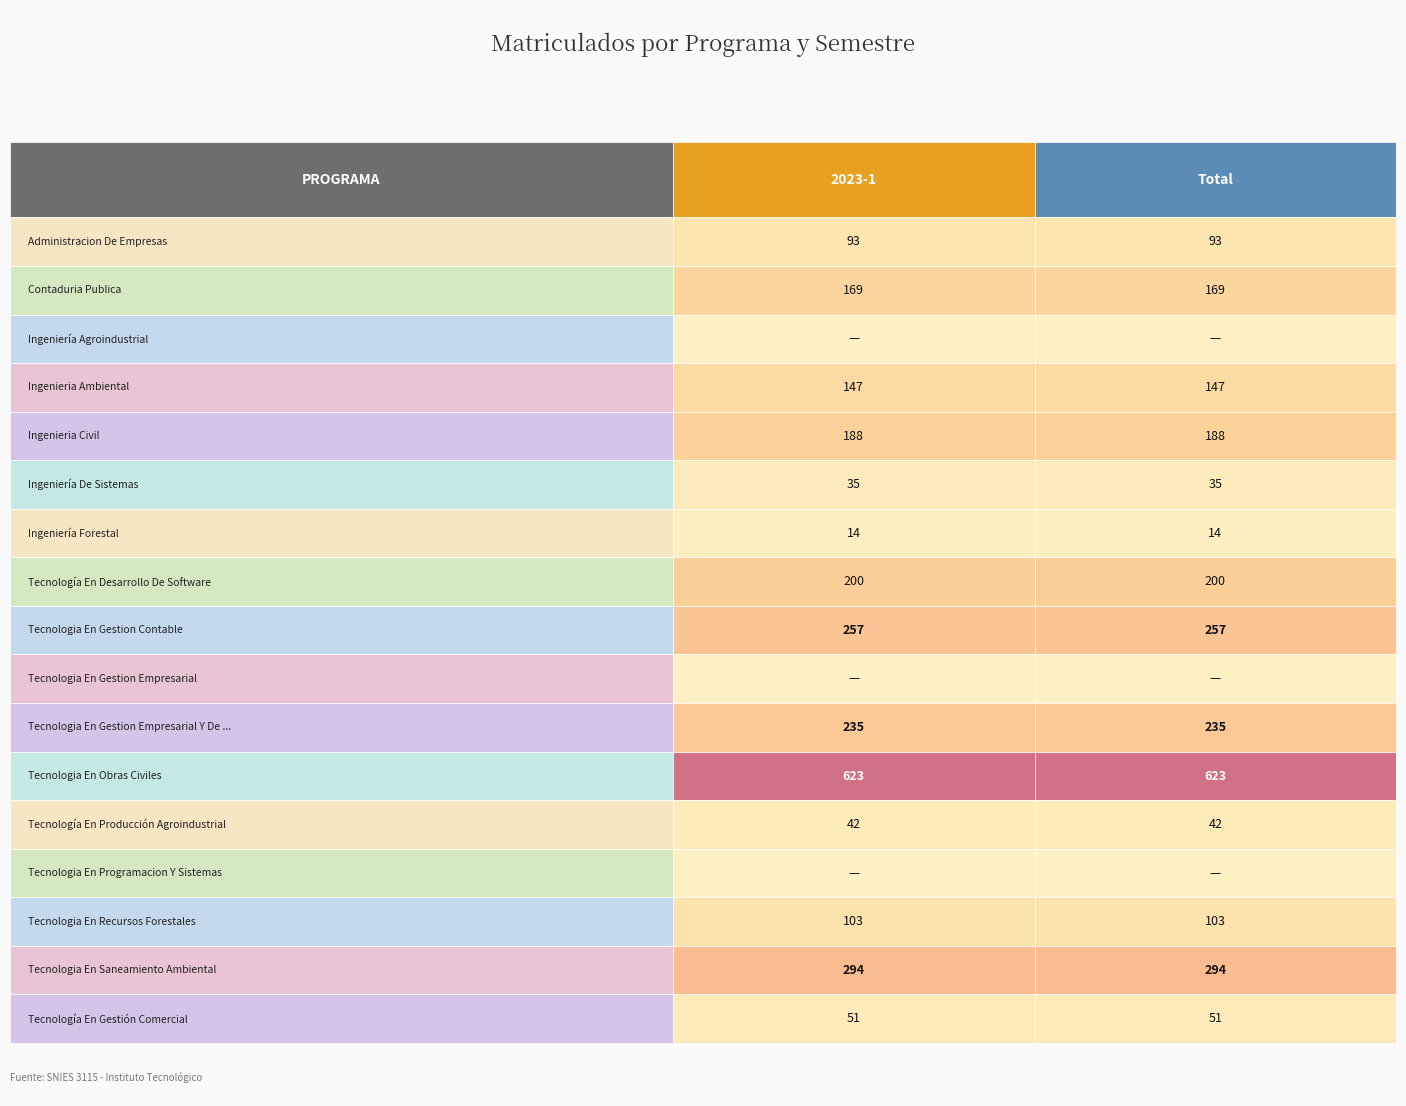

Read the Ingeniería Forestal value at 1.

14